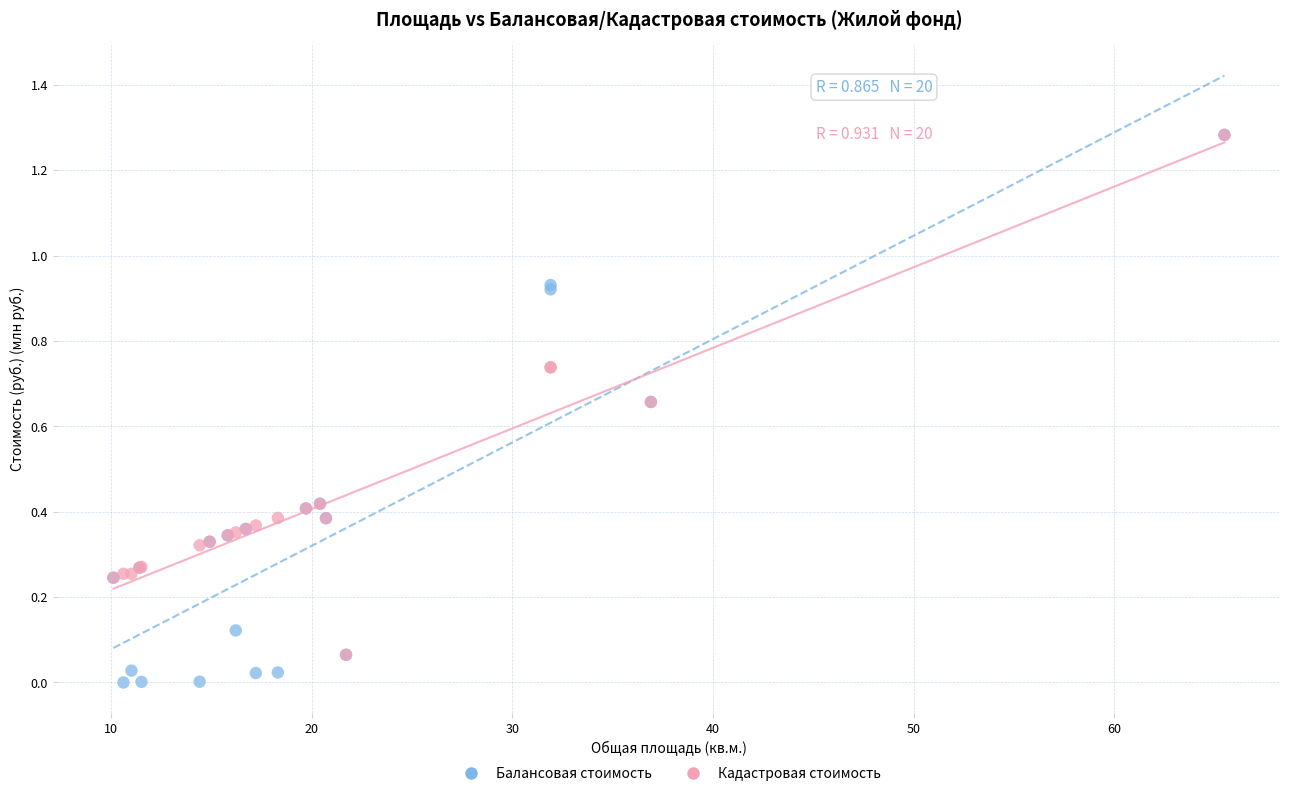

What are all the series names shown in the legend?

Балансовая стоимость, Кадастровая стоимость